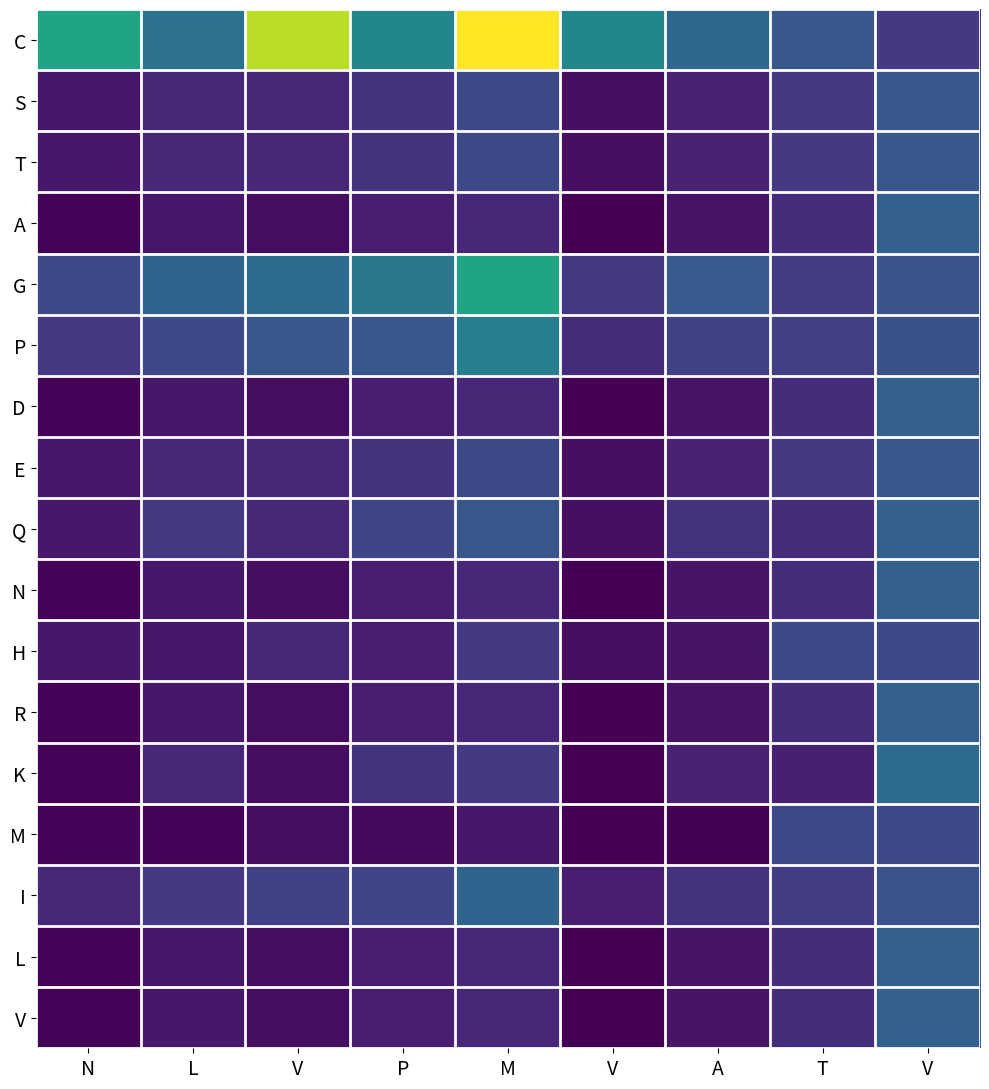

Reading left to right, list all the values displayed in this chart.

C: N=12.0	L=8.0	V=18.0	P=9.6	M=20.0	V=9.6	A=7.2	T=6.0	V=4.0
S: N=2.0	L=3.0	V=3.0	P=3.6	M=5.0	V=1.6	A=2.7	T=4.0	V=6.0
T: N=2.0	L=3.0	V=3.0	P=3.6	M=5.0	V=1.6	A=2.7	T=4.0	V=6.0
A: N=1.0	L=2.0	V=1.5	P=2.4	M=3.0	V=0.8	A=1.8	T=3.3	V=6.7
G: N=5.0	L=7.0	V=7.5	P=8.4	M=12.0	V=4.0	A=6.3	T=4.2	V=5.8
P: N=4.0	L=5.0	V=6.0	P=6.0	M=9.0	V=3.2	A=4.5	T=4.4	V=5.6
D: N=1.0	L=2.0	V=1.5	P=2.4	M=3.0	V=0.8	A=1.8	T=3.3	V=6.7
E: N=2.0	L=3.0	V=3.0	P=3.6	M=5.0	V=1.6	A=2.7	T=4.0	V=6.0
Q: N=2.0	L=4.0	V=3.0	P=4.8	M=6.0	V=1.6	A=3.6	T=3.3	V=6.7
N: N=1.0	L=2.0	V=1.5	P=2.4	M=3.0	V=0.8	A=1.8	T=3.3	V=6.7
H: N=2.0	L=2.0	V=3.0	P=2.4	M=4.0	V=1.6	A=1.8	T=5.0	V=5.0
R: N=1.0	L=2.0	V=1.5	P=2.4	M=3.0	V=0.8	A=1.8	T=3.3	V=6.7
K: N=1.0	L=3.0	V=1.5	P=3.6	M=4.0	V=0.8	A=2.7	T=2.5	V=7.5
M: N=1.0	L=1.0	V=1.5	P=1.2	M=2.0	V=0.8	A=0.9	T=5.0	V=5.0
I: N=3.0	L=4.0	V=4.5	P=4.8	M=7.0	V=2.4	A=3.6	T=4.3	V=5.7
L: N=1.0	L=2.0	V=1.5	P=2.4	M=3.0	V=0.8	A=1.8	T=3.3	V=6.7
V: N=1.0	L=2.0	V=1.5	P=2.4	M=3.0	V=0.8	A=1.8	T=3.3	V=6.7